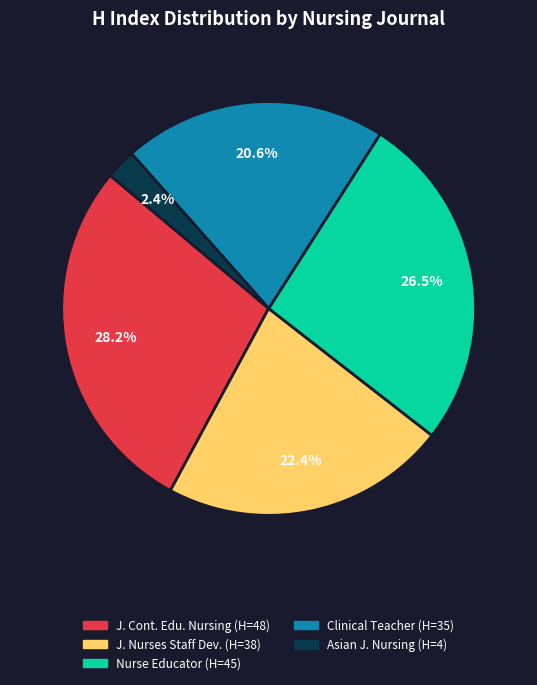

Does any single category account for the majority?

No